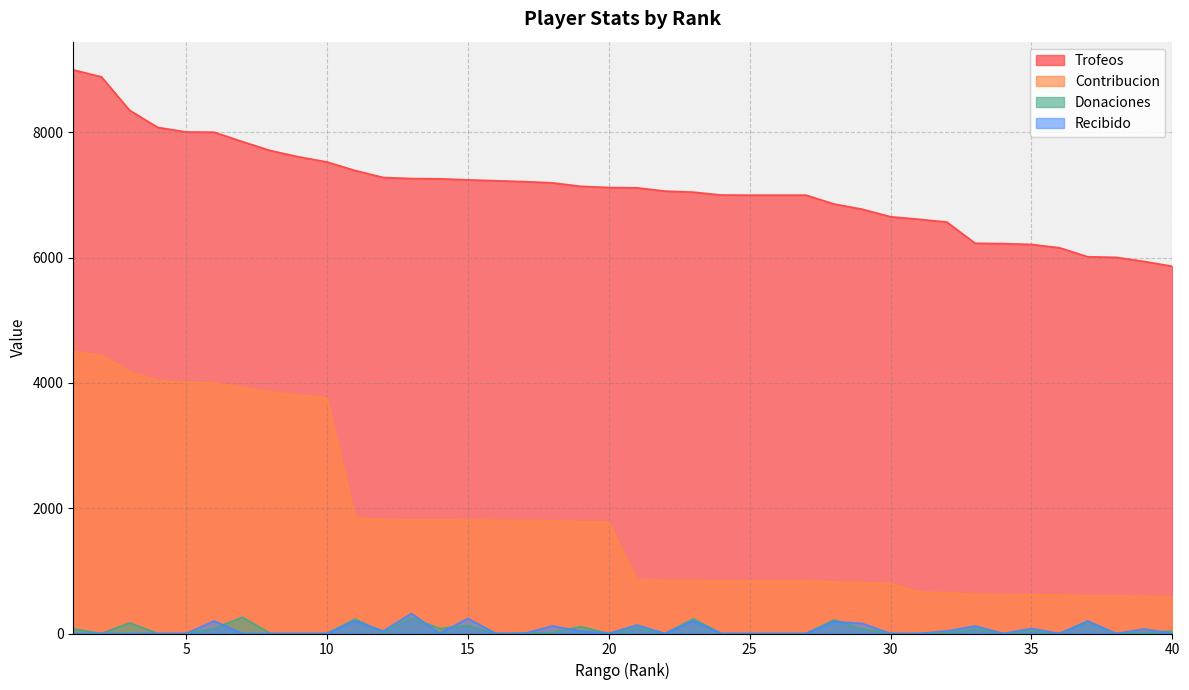

At how many categories does at least one series exceed 1593?

40